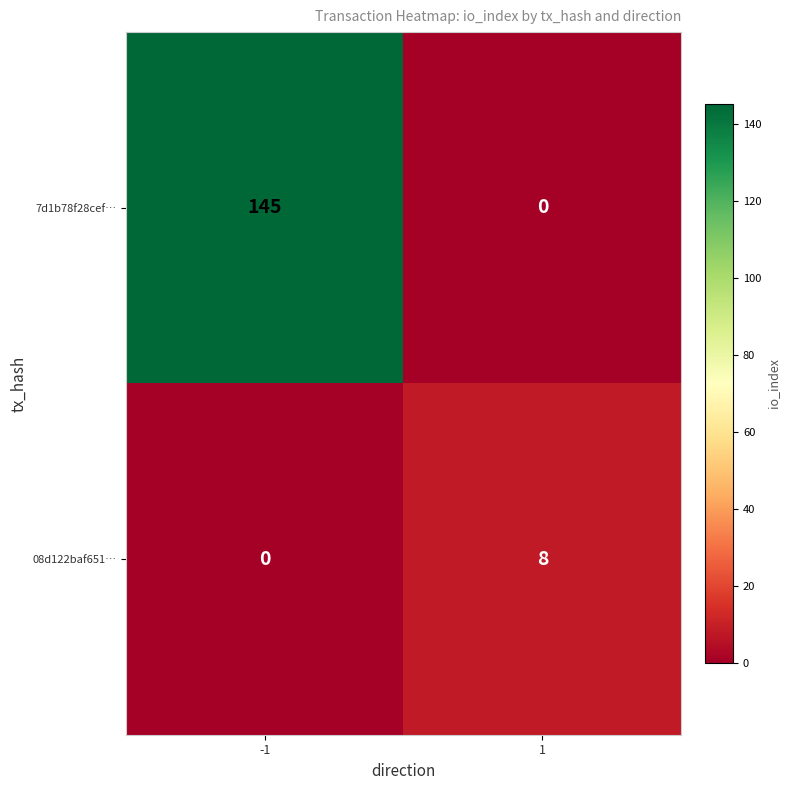

What is the difference between the maximum and minimum values in the 08d122baf651… series?

8